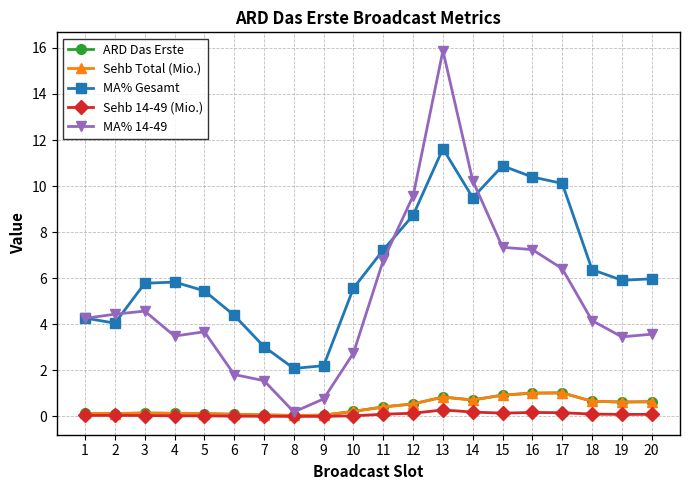

Is this an area chart (filled region under the line)?

No